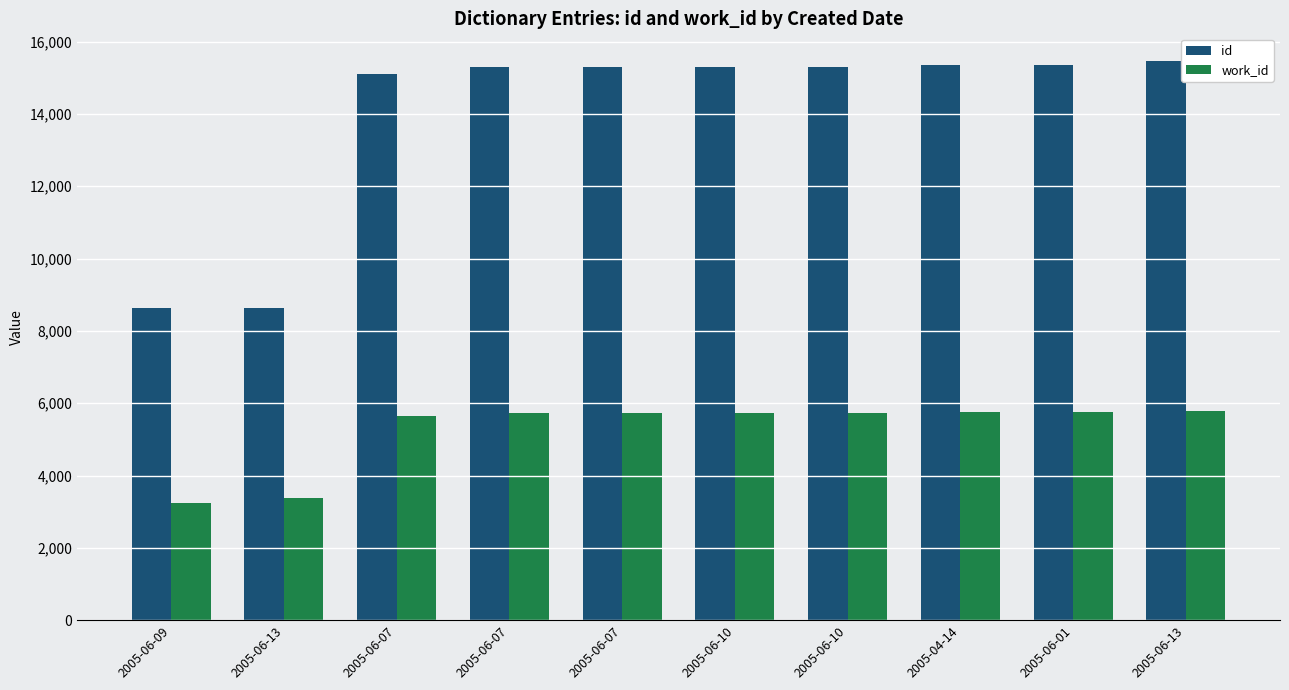

How many bars are there in each group?

2